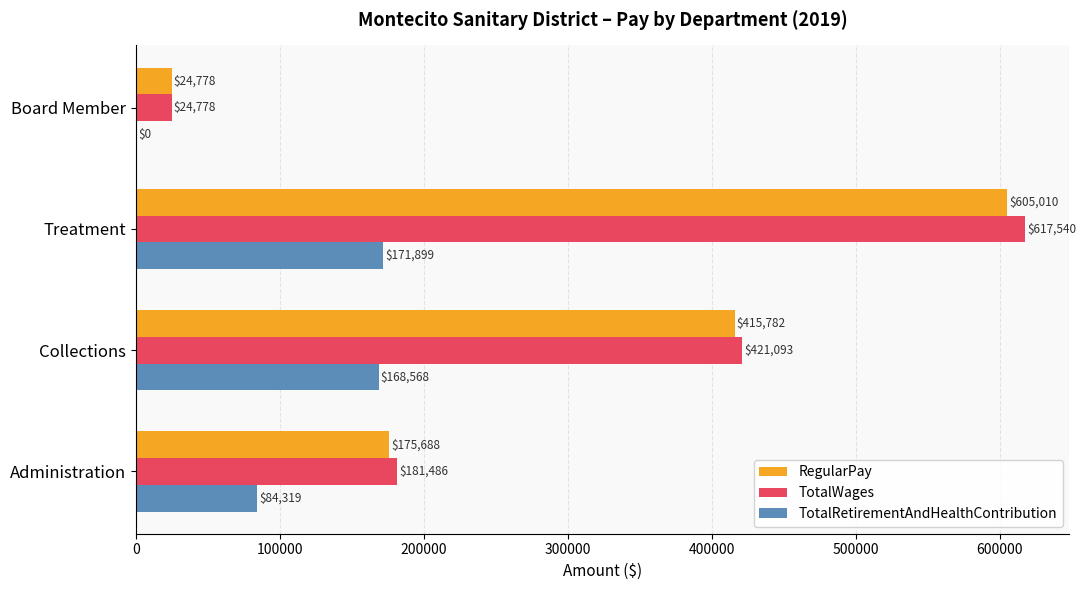

What is the sum of all TotalWages values?

1244897